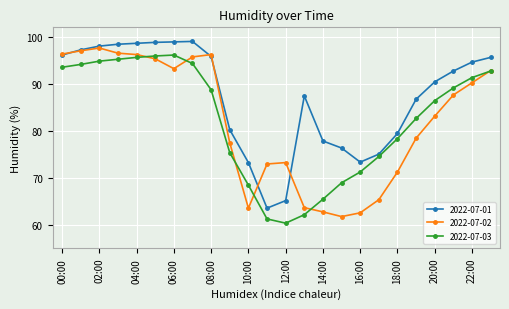

List the series in order of their peak value, highest first.

2022-07-01, 2022-07-02, 2022-07-03